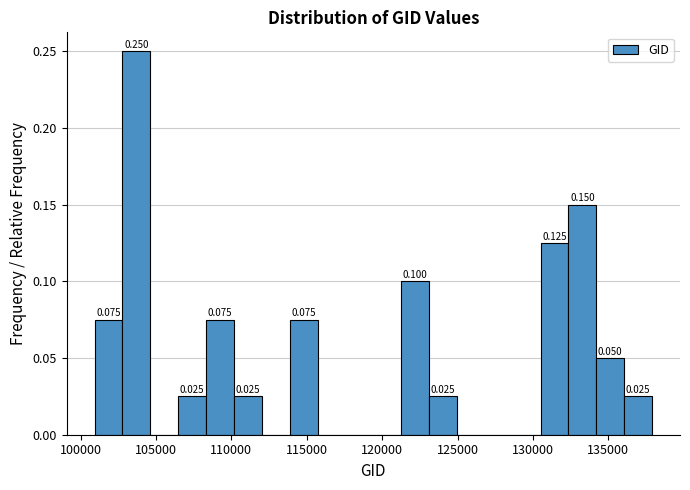

Read against the x-axis, roughly where is the centre of the tallest bar?

103500